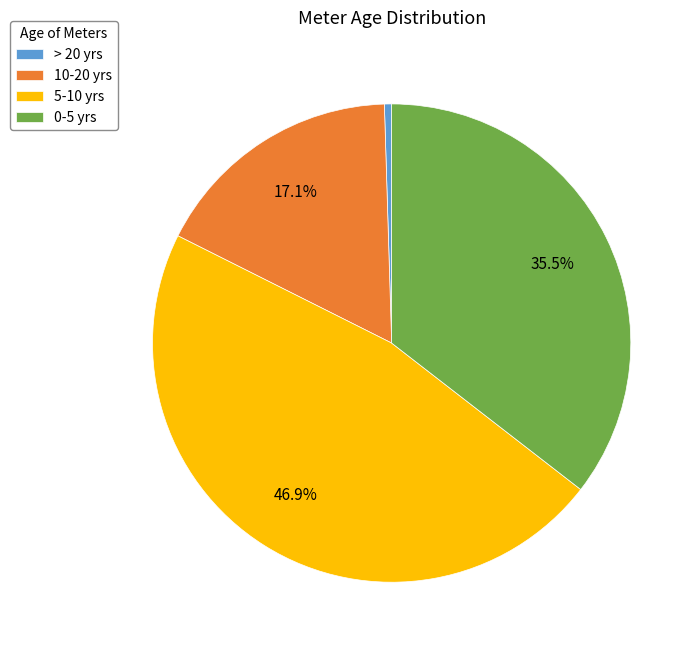

Which slice is the largest?

5-10 yrs